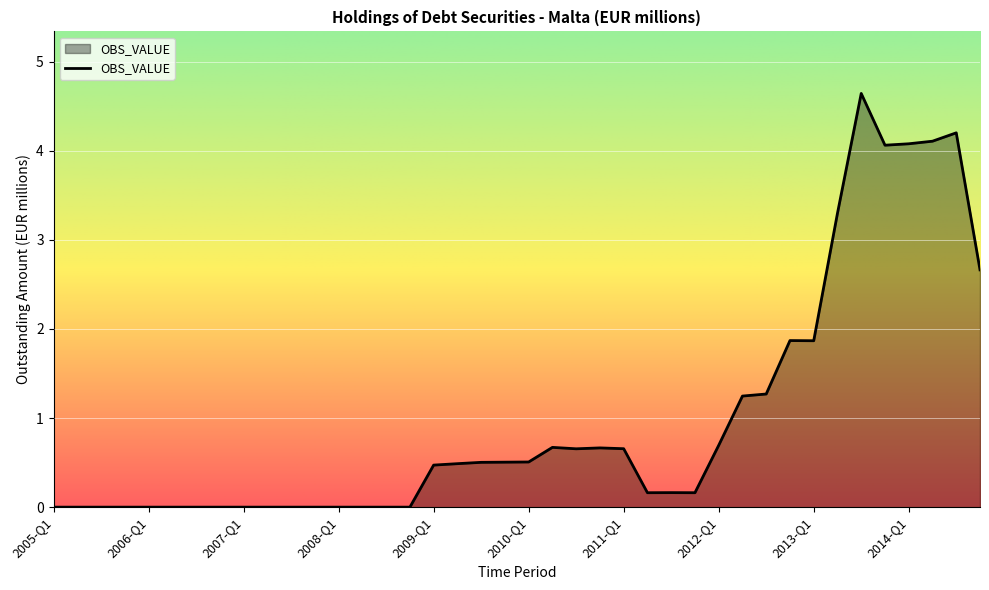

What is the difference between the maximum and minimum values?

4.6